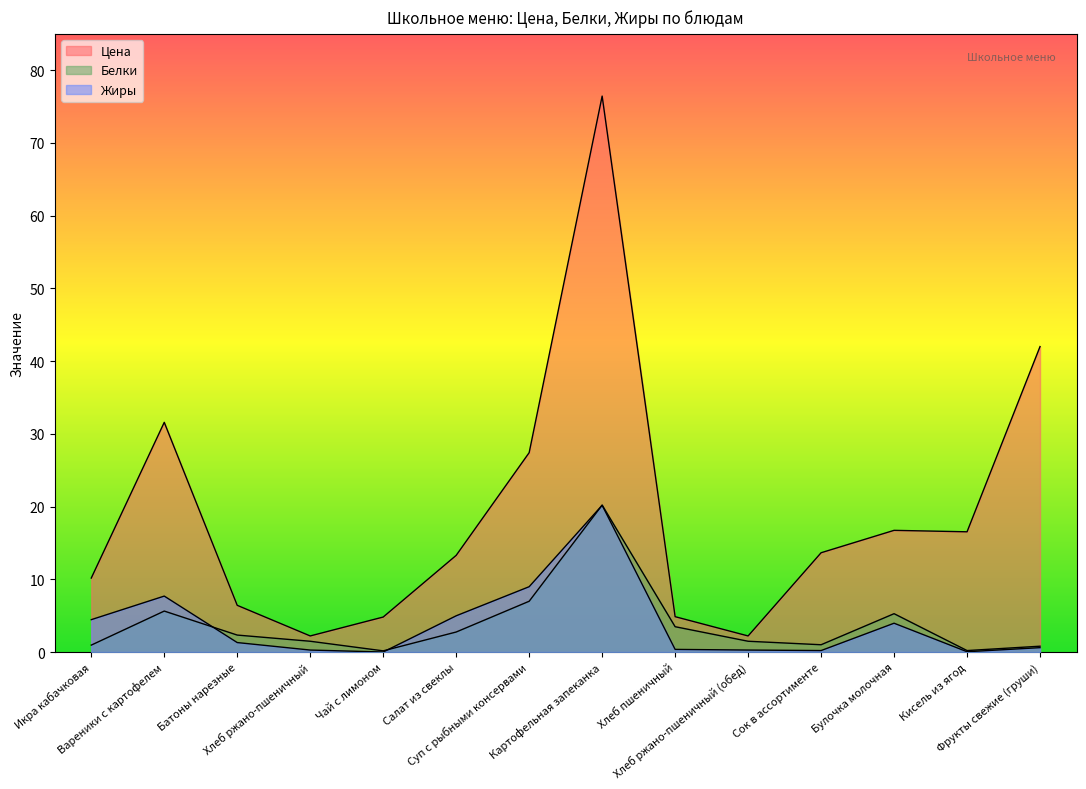

List the series in order of their peak value, lowest first.

Жиры, Белки, Цена